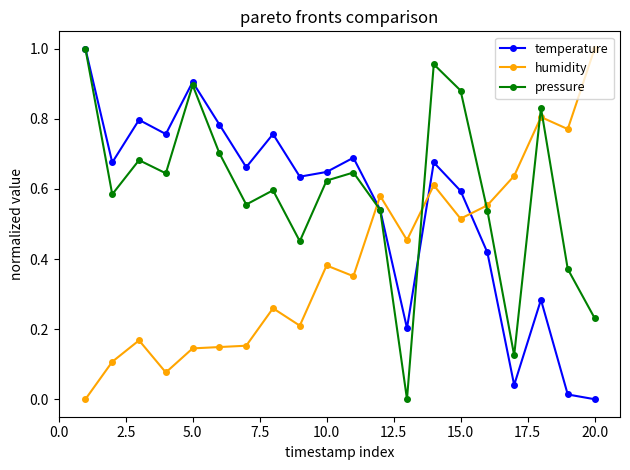

In temperature, how many points are higher than both neighbors (excluding endpoints)?

6